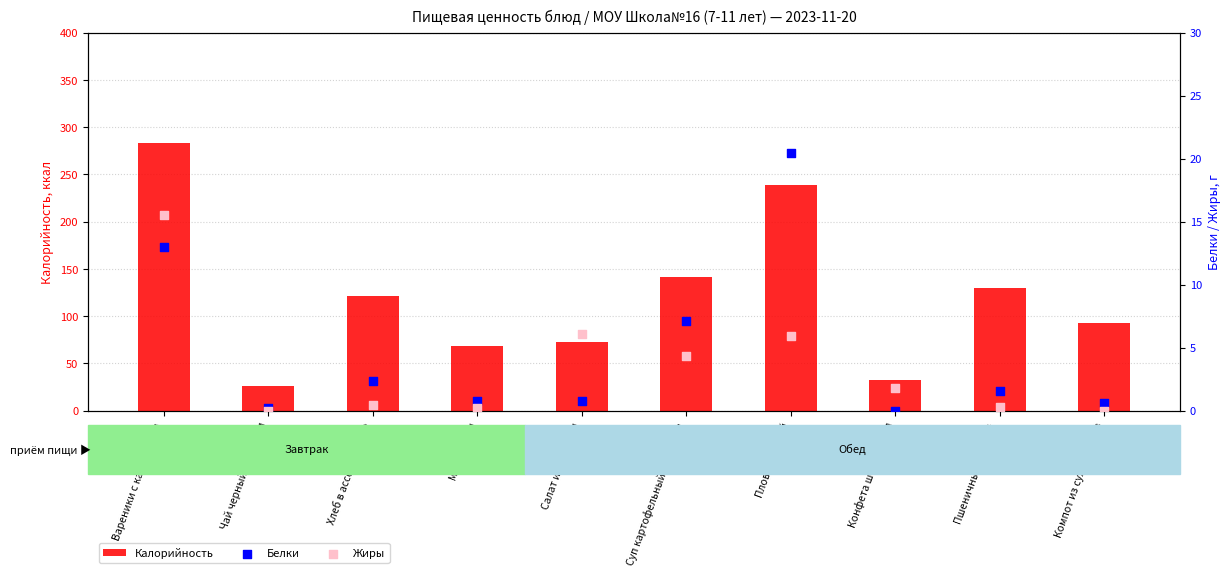

Is the value of Калорийность at Пшеничный/ржаной greater than the value of Жиры at Конфета шоколадная?

Yes